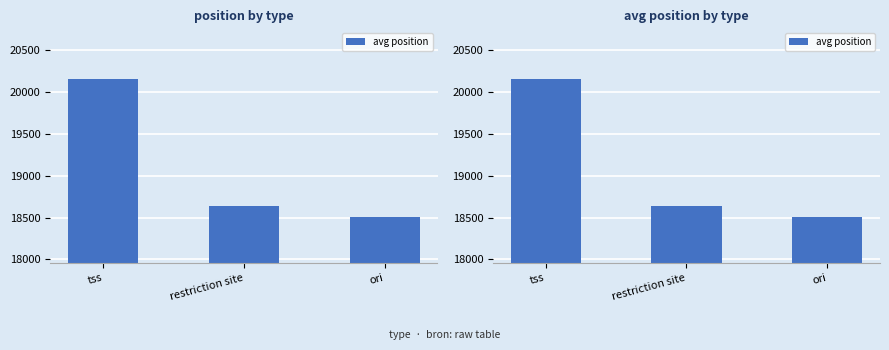

What is the difference between the values at restriction site and ori?

130.3